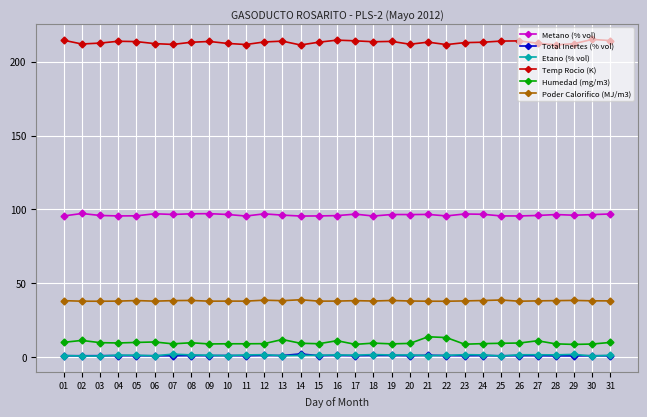

Which series has the largest total across all categories?

Temp Rocio (K)